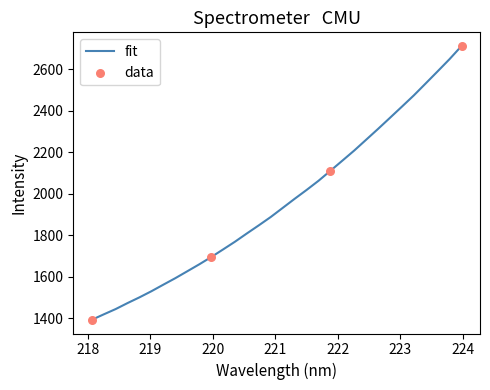

What is the smallest value displayed?

1393.5